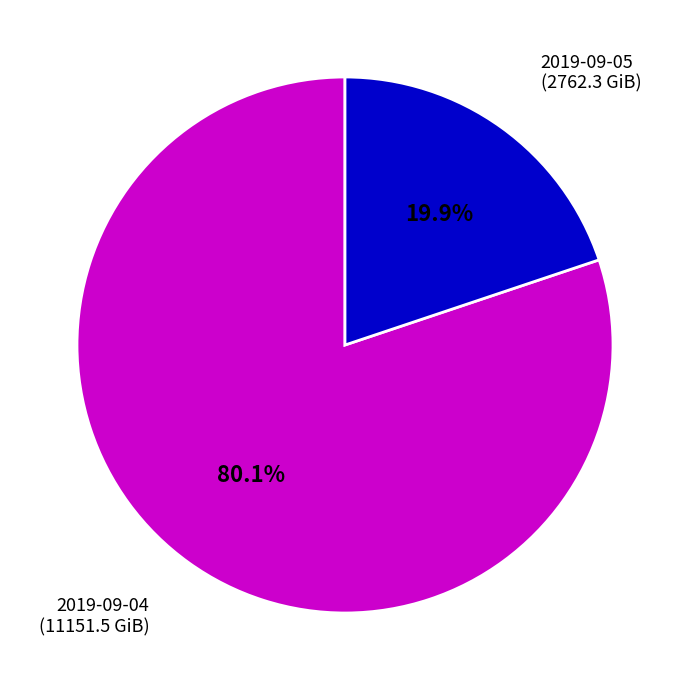

Does any single category account for the majority?

Yes